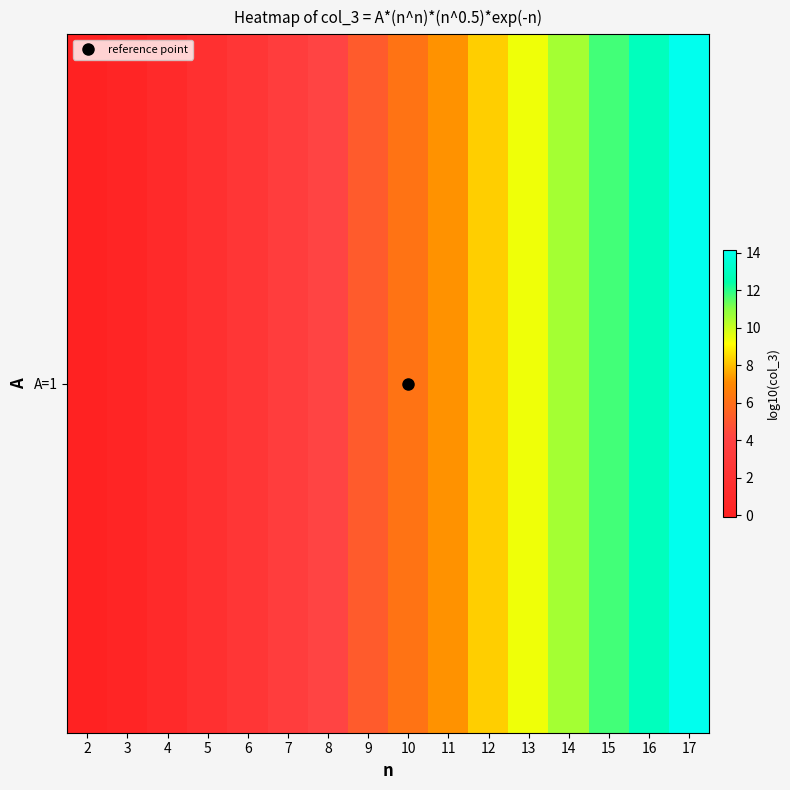

Reading right to left, transcribe all the data shown in this chart.

17=14.1	16=12.9	15=11.7	14=10.5	13=9.4	12=8.3	11=7.2	10=6.2	9=5.2	8=4.2	7=3.3	6=2.5	5=1.7	4=1.0	3=0.4	2=-0.1